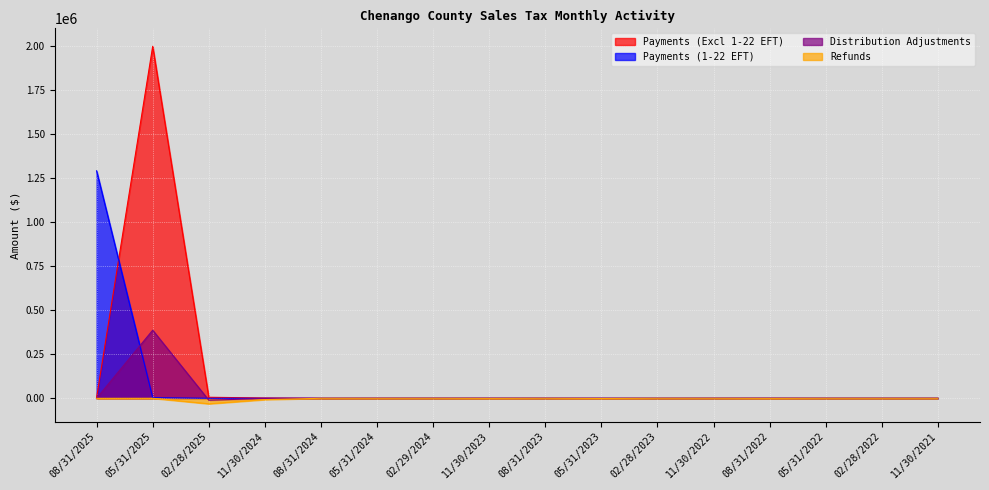

What is the difference between the highest and lowest values at 02/28/2025?

37033.1